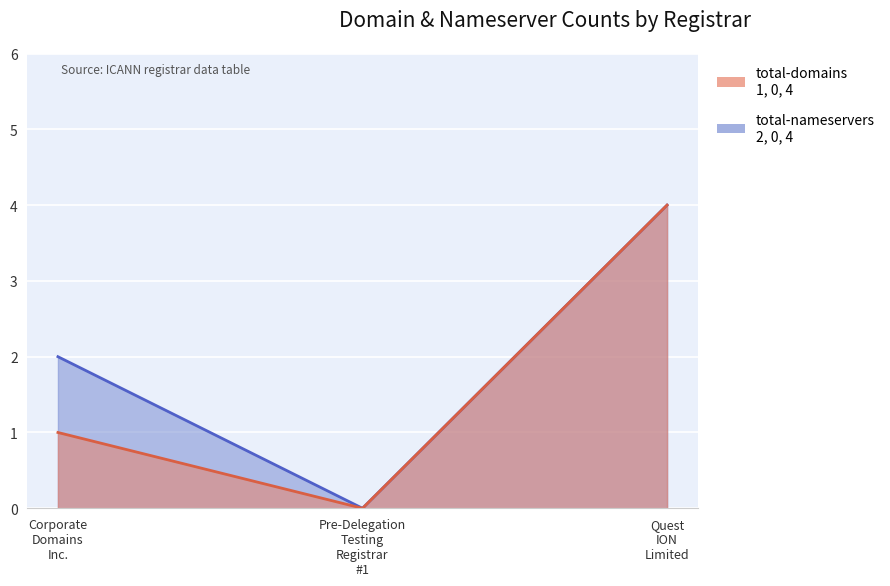

Which series has the widest spread of values?

total-domains